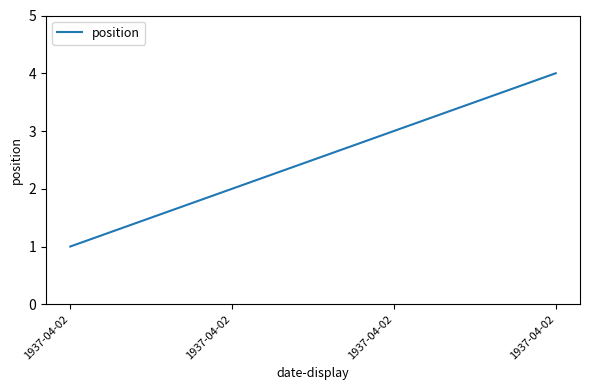

Rank the categories by value from lowest to highest.

1937-04-02, 1937-04-02, 1937-04-02, 1937-04-02